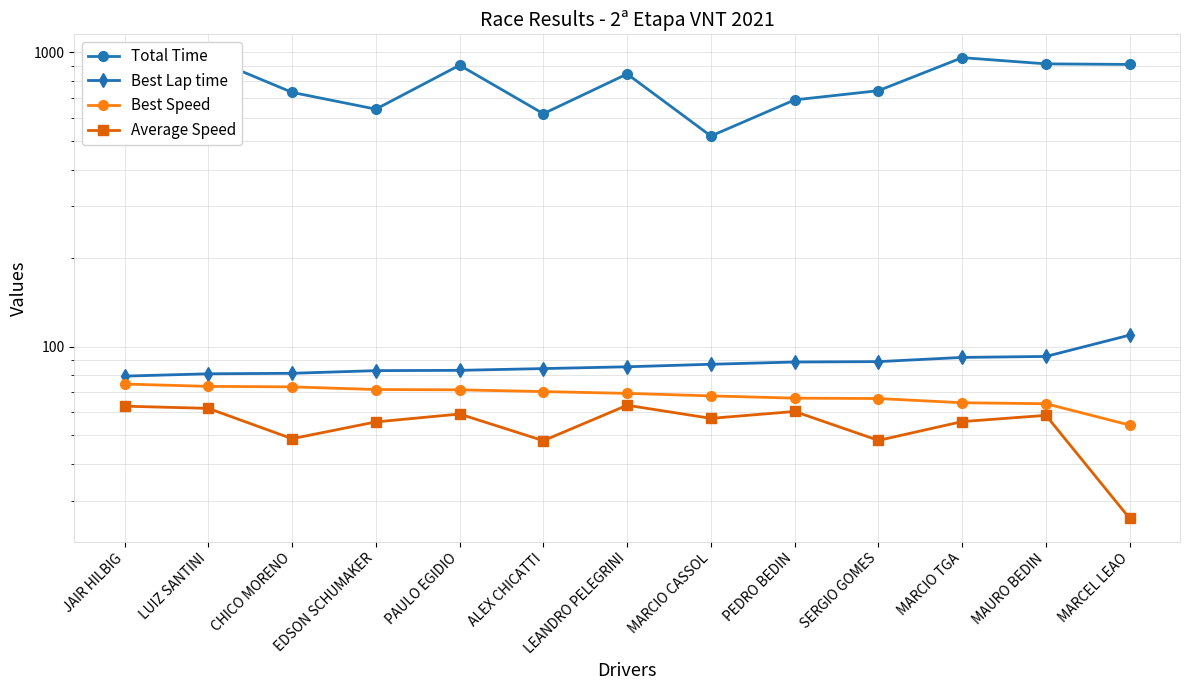

How many values in the Best Lap time series are below 85?

6